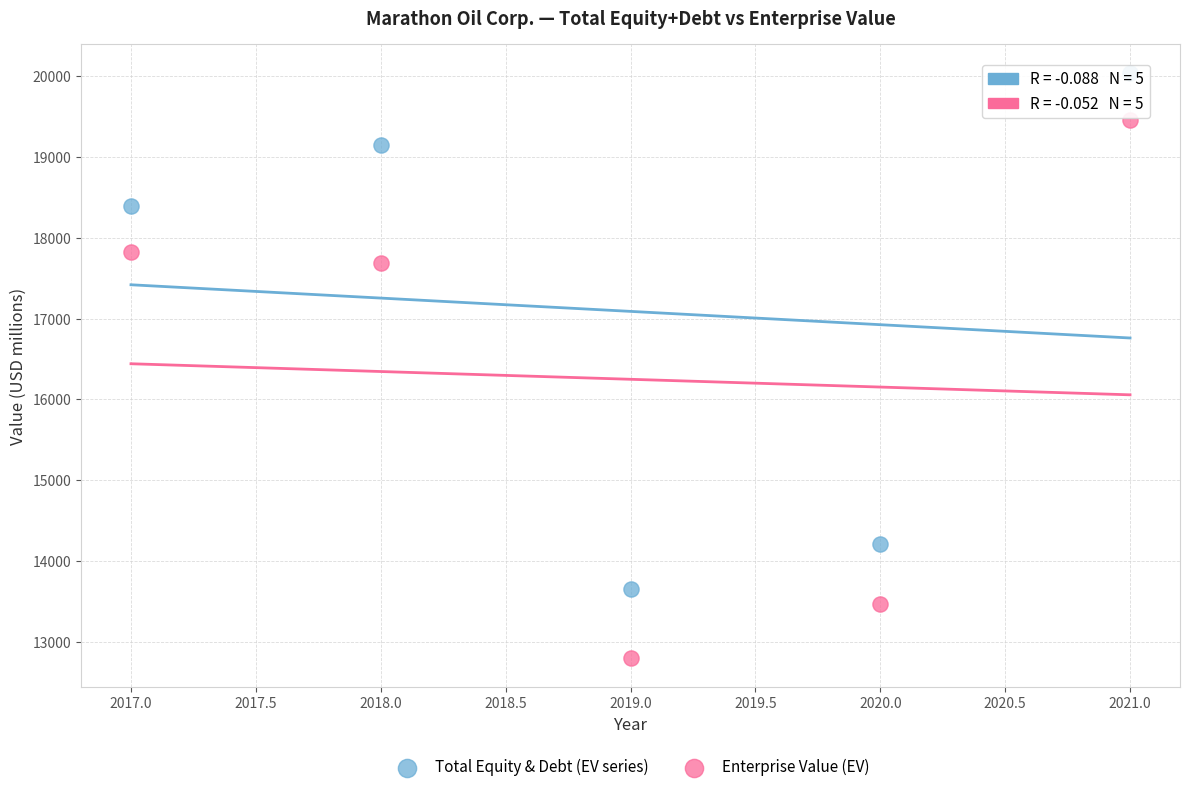

Across all series, what Y value is closest to 16420?

17690